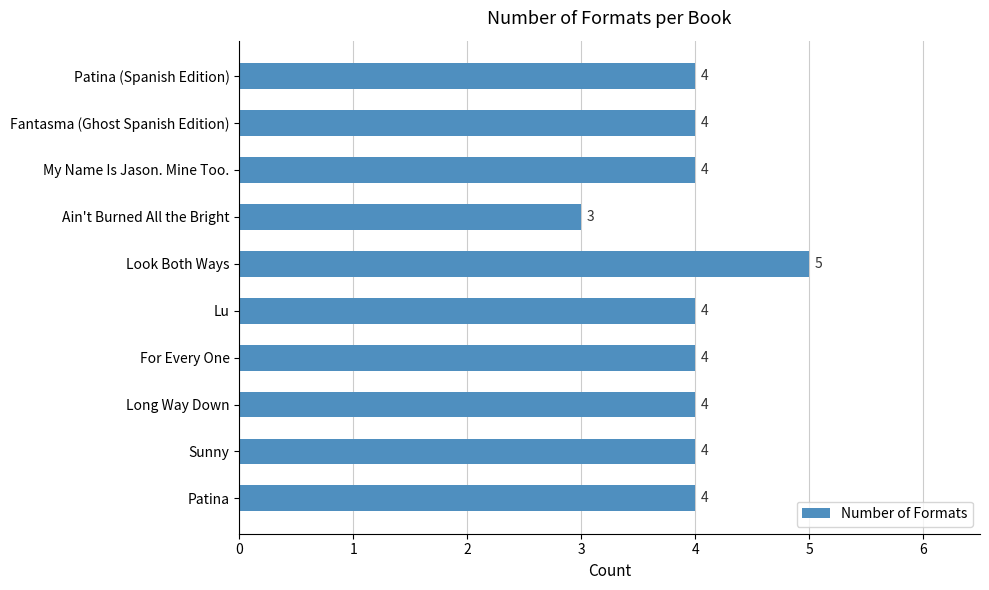

Which has a higher value, Look Both Ways or Long Way Down?

Look Both Ways